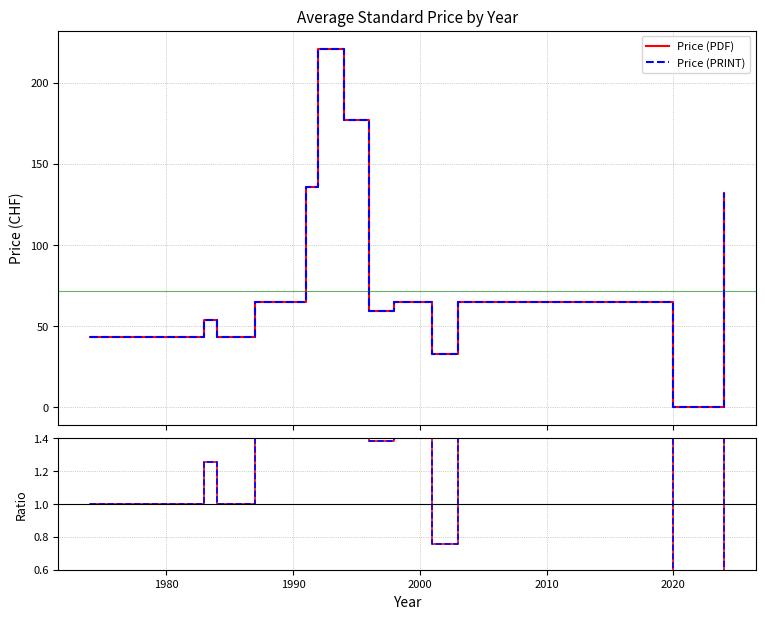

In Price (PRINT), how many points are higher than both neighbors (excluding endpoints)?

3